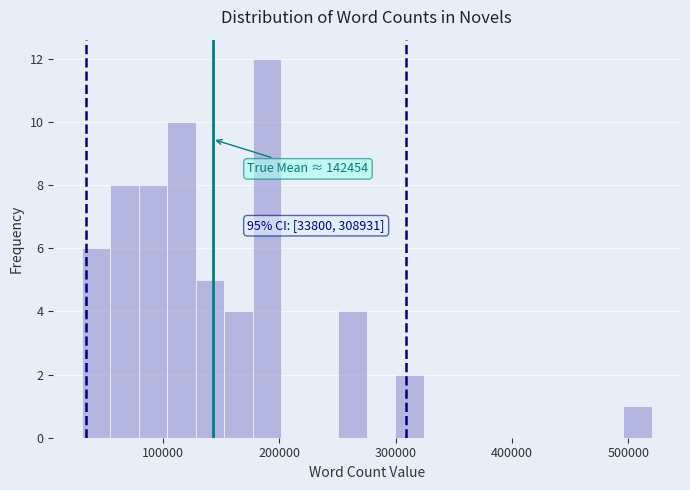

Read against the x-axis, roughly where is the centre of the tallest bar?

190000